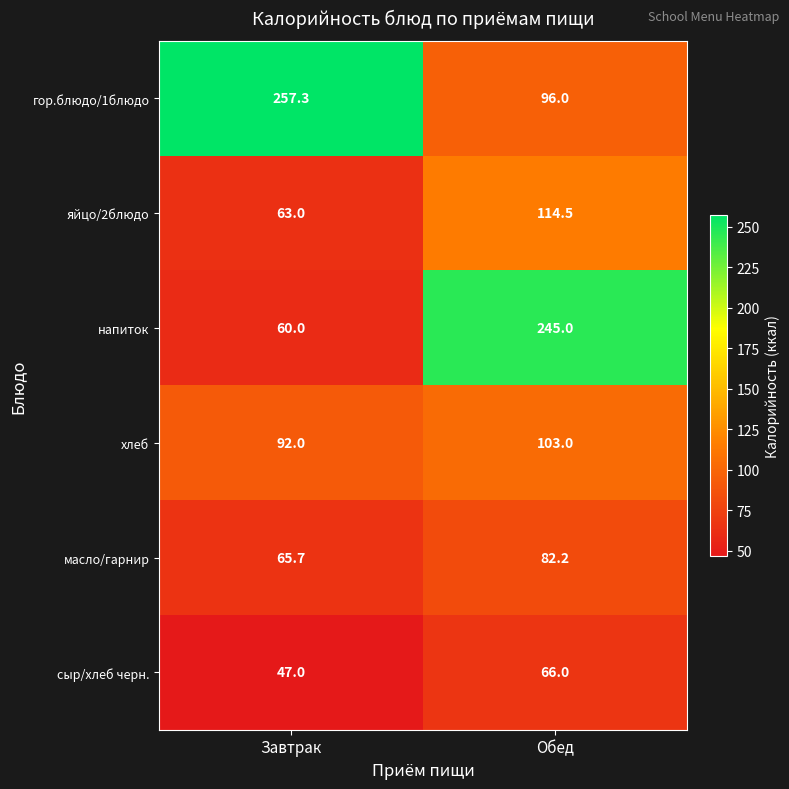

What is the total value across all series at Обед?

706.7